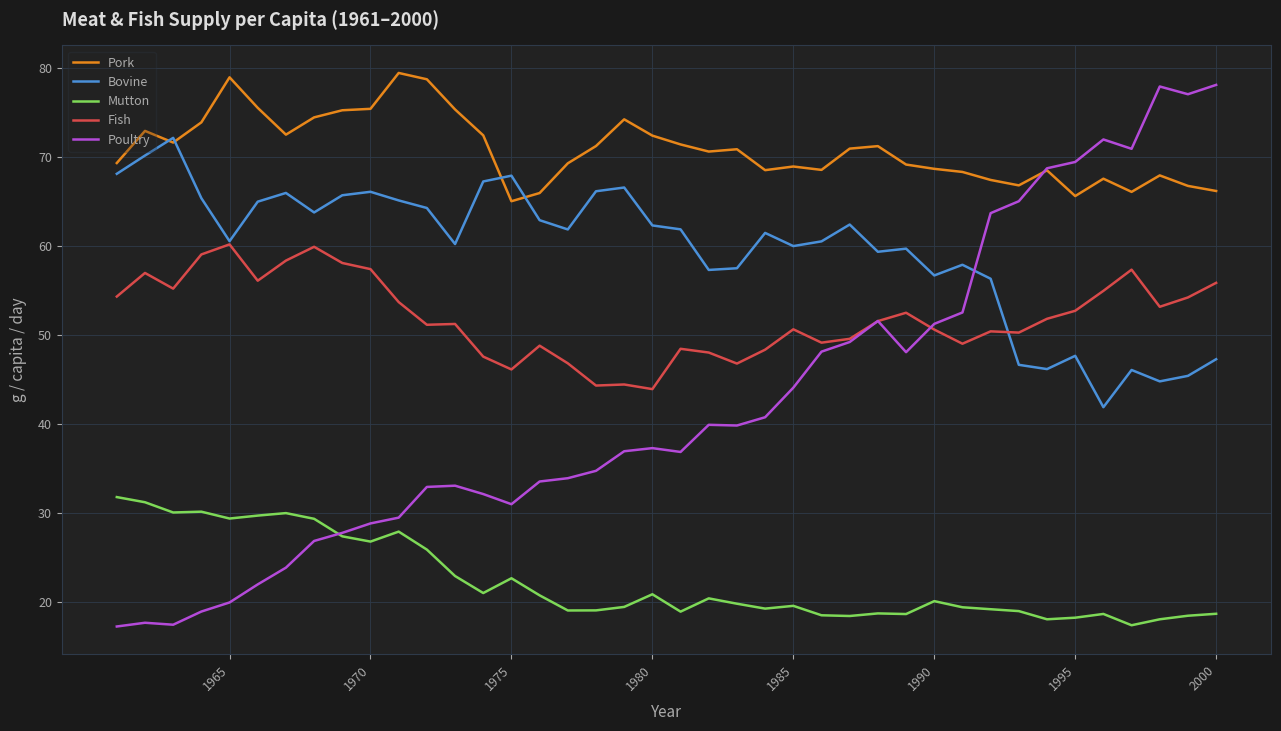

True or false: Mutton and Pork intersect in this chart.

False